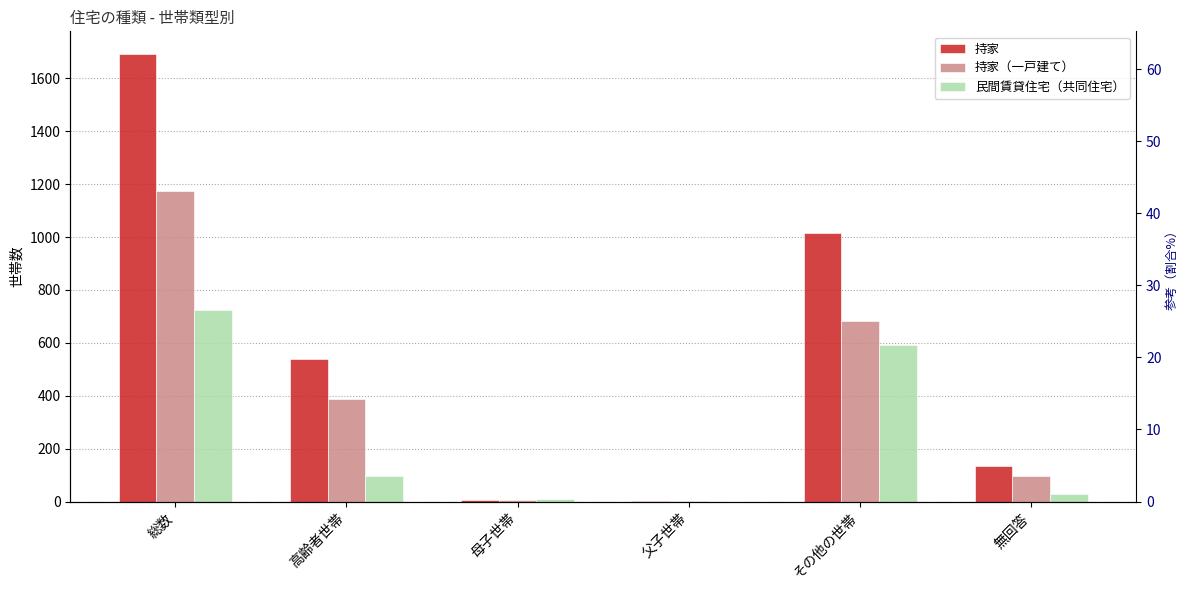

Rank the series at その他の世帯 from highest to lowest value.

持家, 持家（一戸建て）, 民間賃貸住宅（共同住宅）